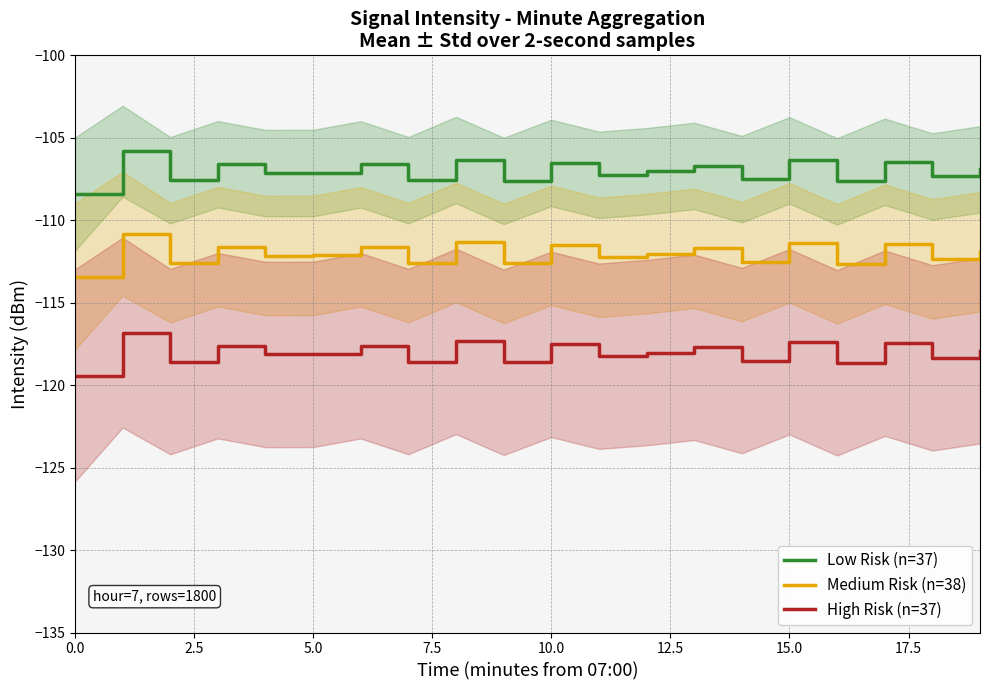

What is the average value of the High Risk (n=37) series?

-118.0